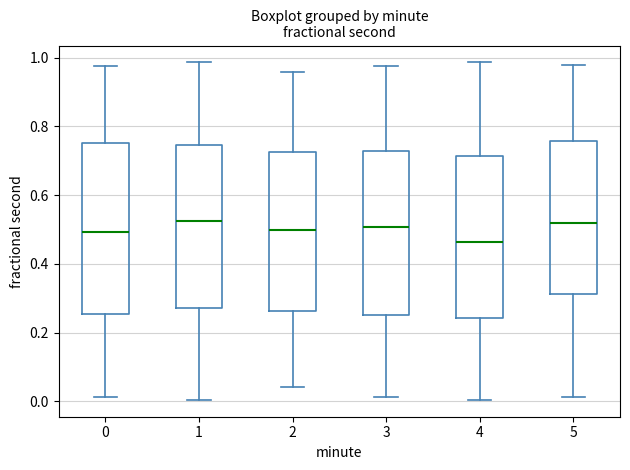

Where does the upper whisker of the box at x = 4 end on the y-axis? The values are not printed on the chart, so give them approximately, as read against the axis.

0.98